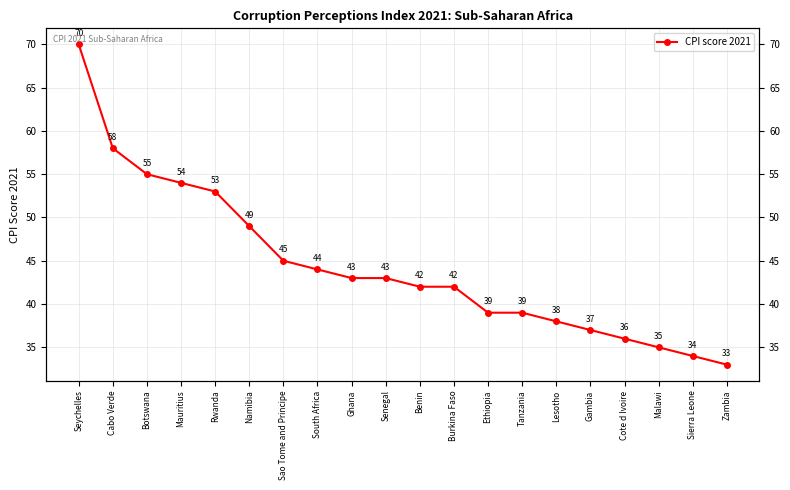

What is the greatest value displayed?

70